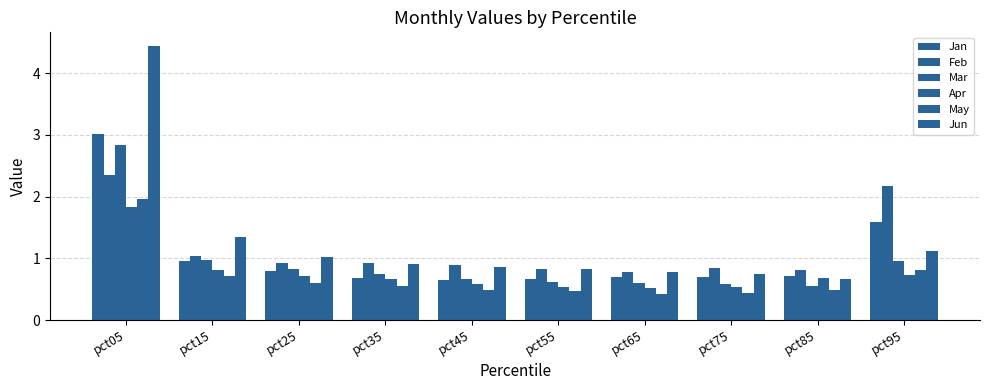

What is the difference between the maximum and minimum values in the Apr series?

1.3